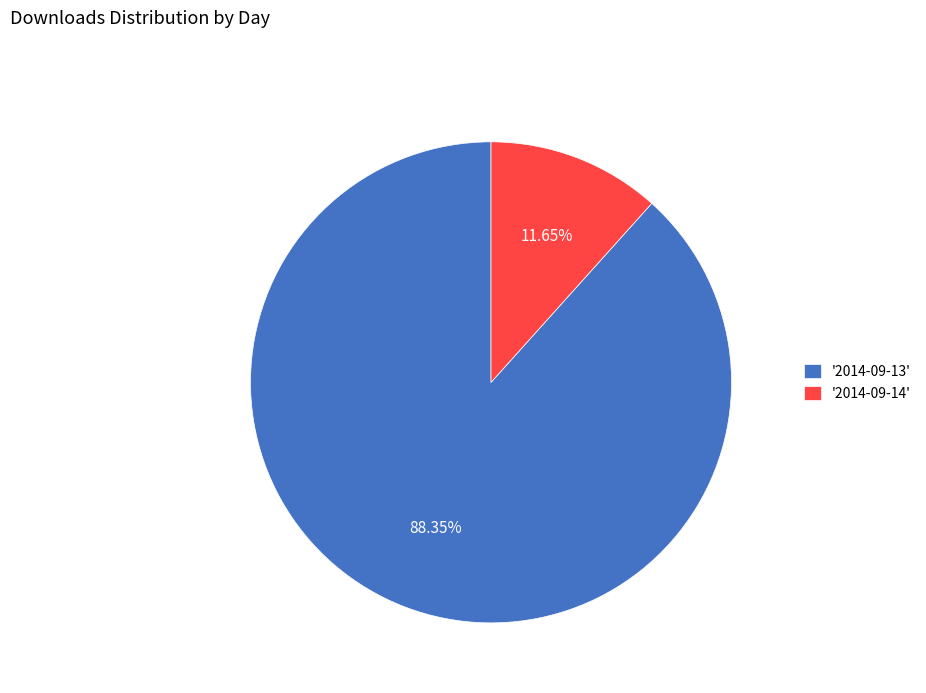

What is the smallest slice in the pie chart?

'2014-09-14'